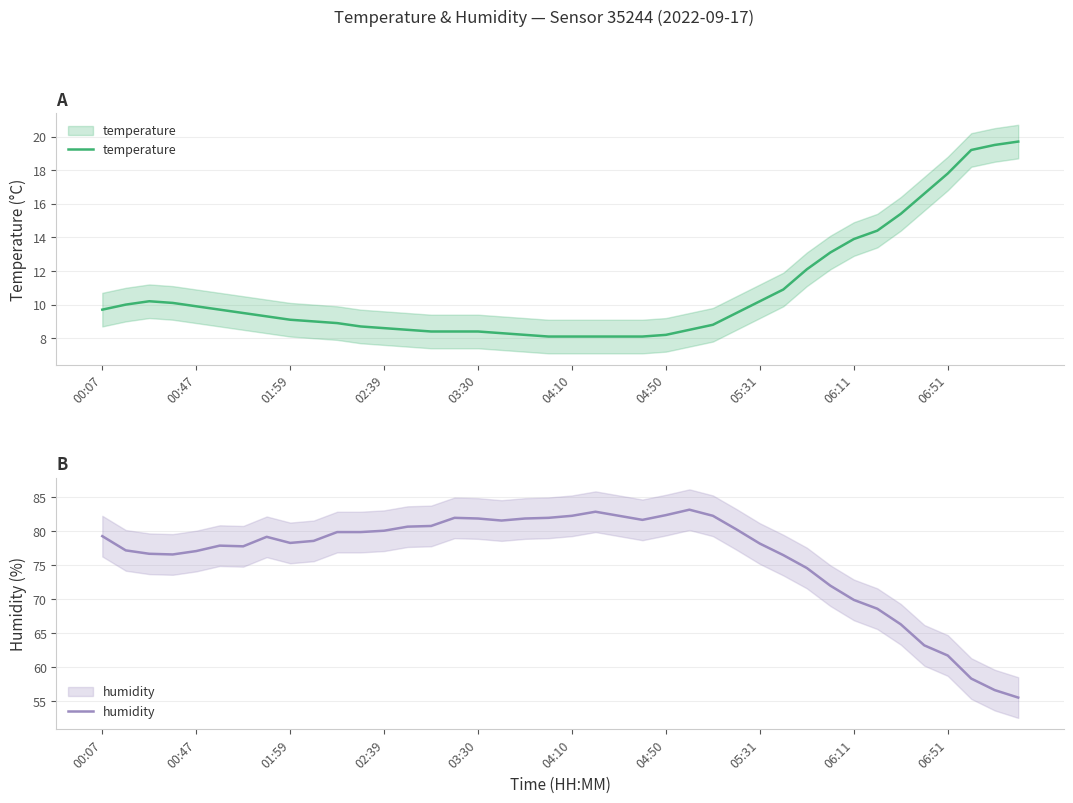

At 01:59, list the series in order from largest to smallest.

humidity, temperature